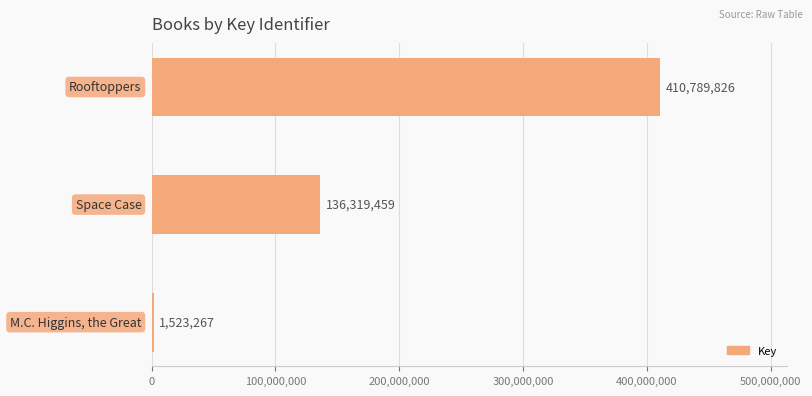

Are the bars horizontal?

Yes